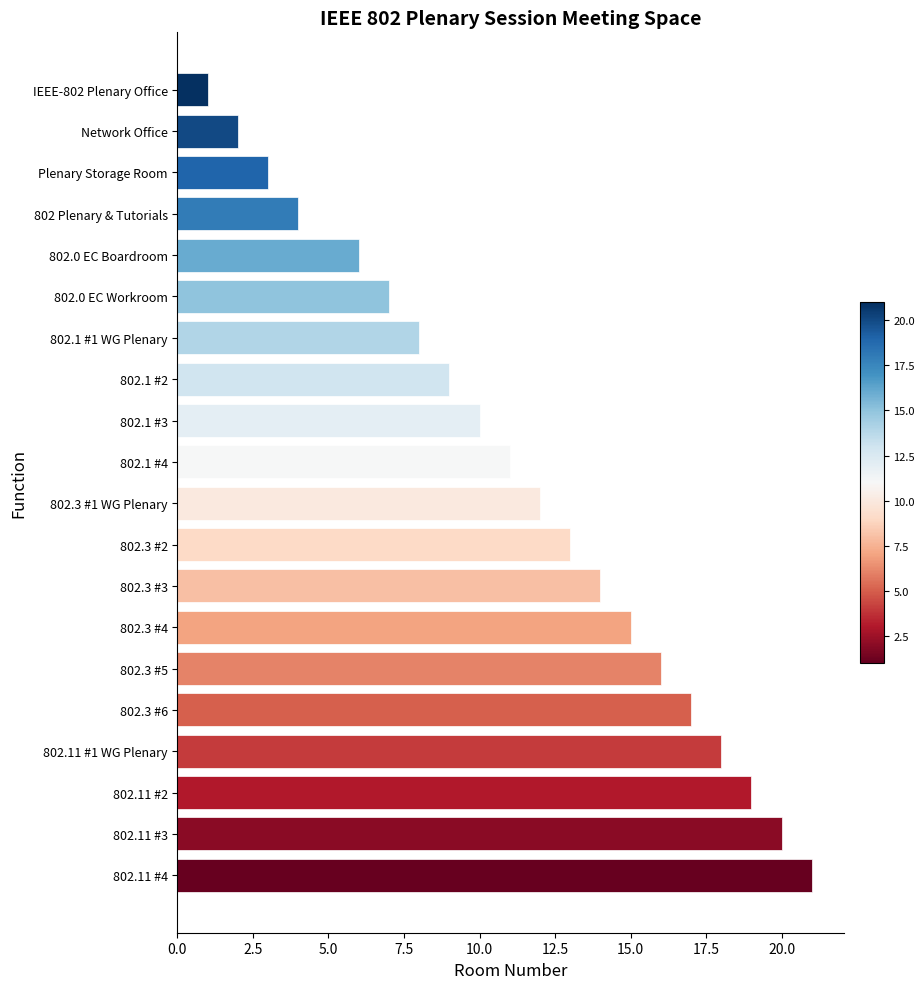

How many data points does each series have?

20